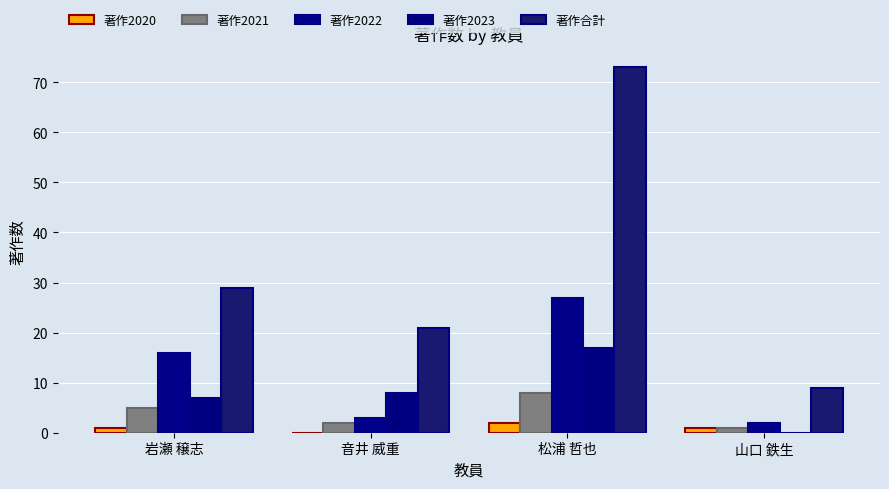

How many 著作2021 values are between 2 and 8?

3